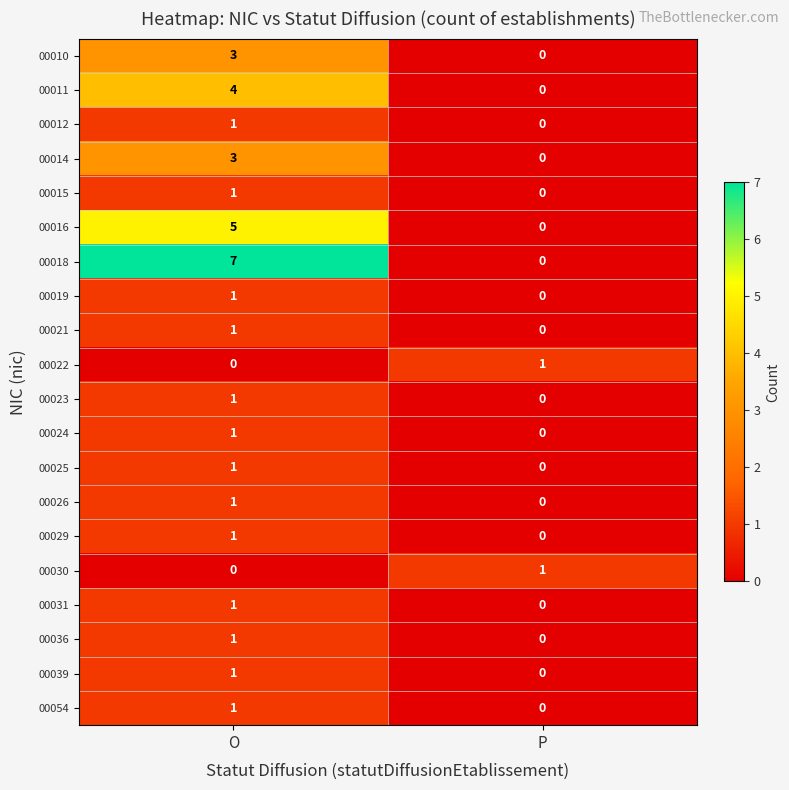

What is the maximum value shown in the chart?

7